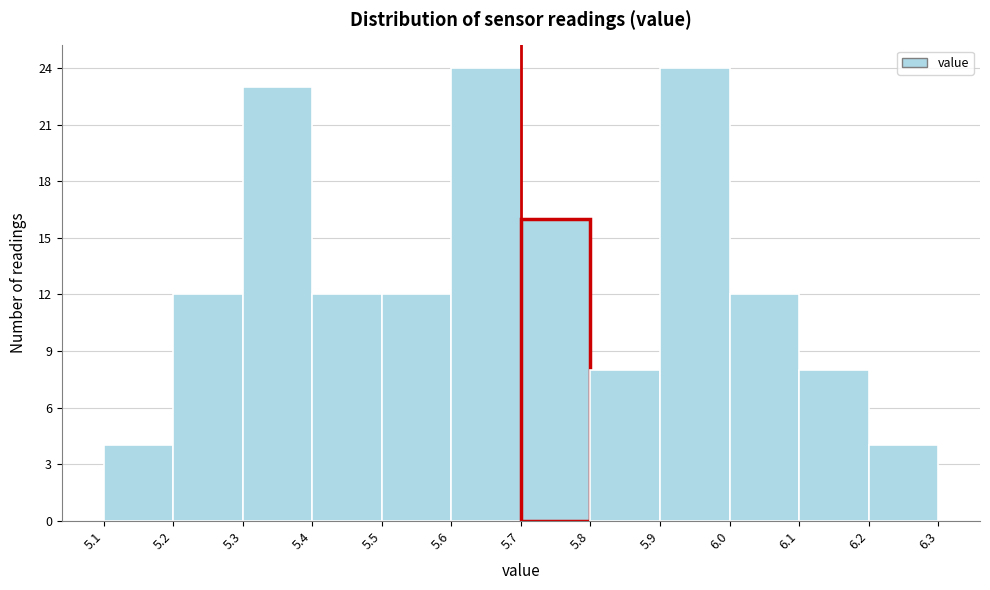

What is the height of the bar covering 5.8 to 5.9 on the x-axis? The values are not printed on the chart, so give them approximately, as read against the axis.

8